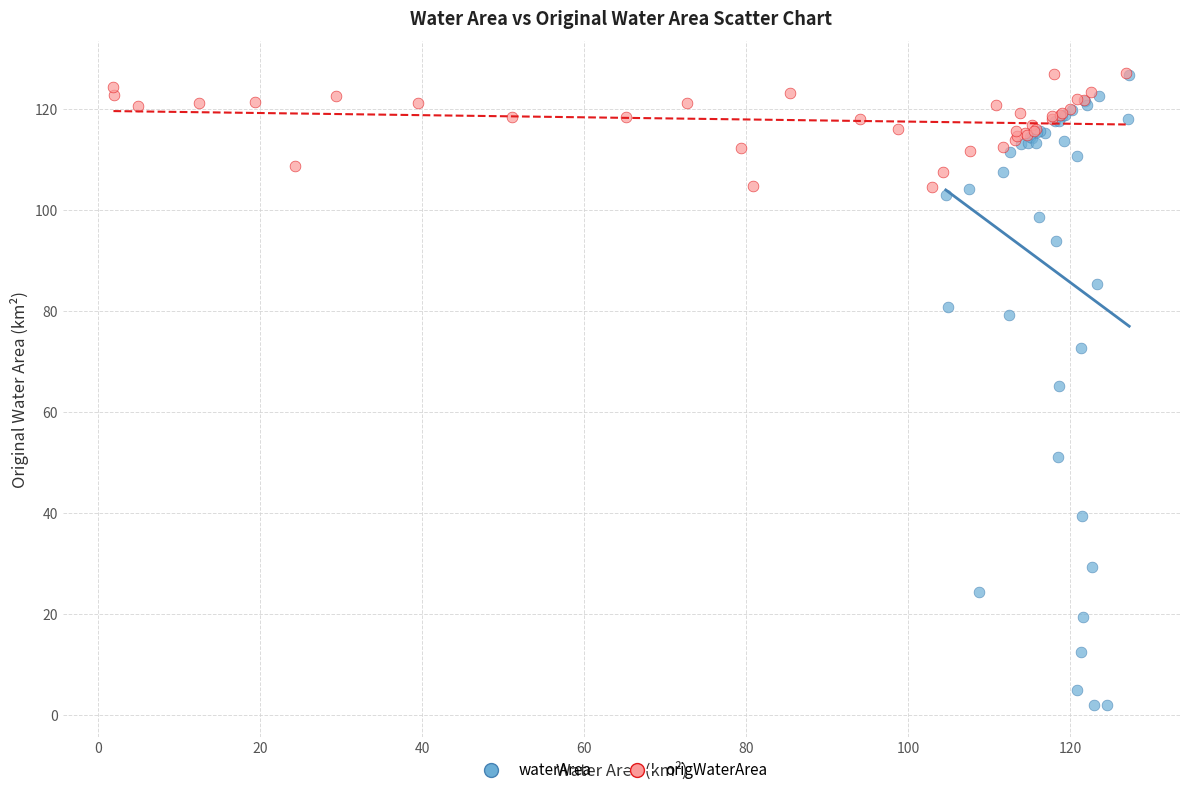

Which series has the widest spread of Y values?

waterArea